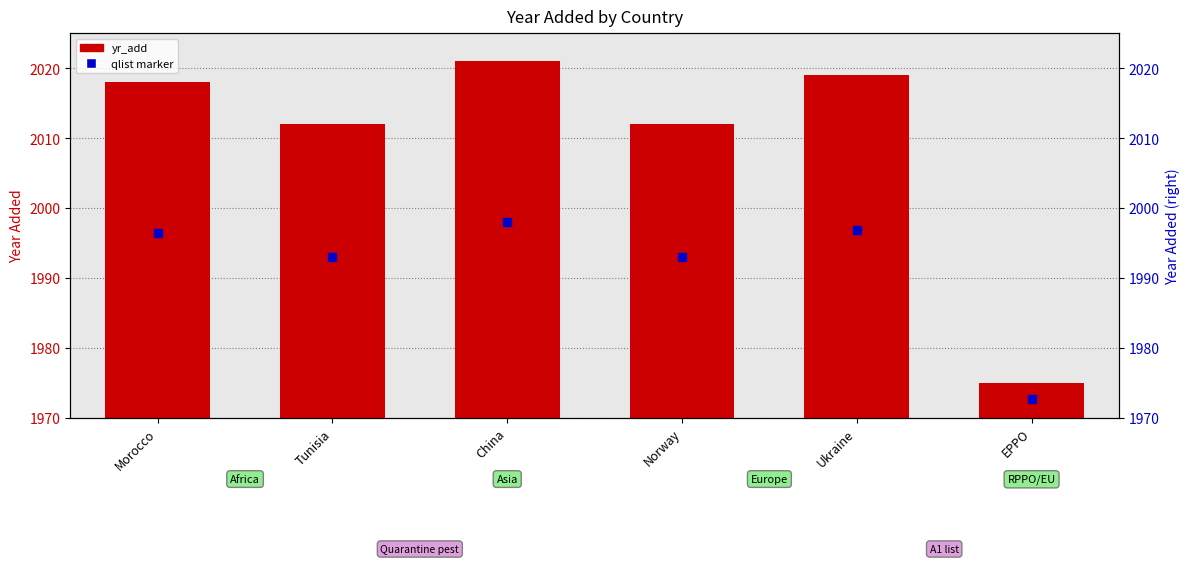

At how many categories does at least one series exceed 1925?

6